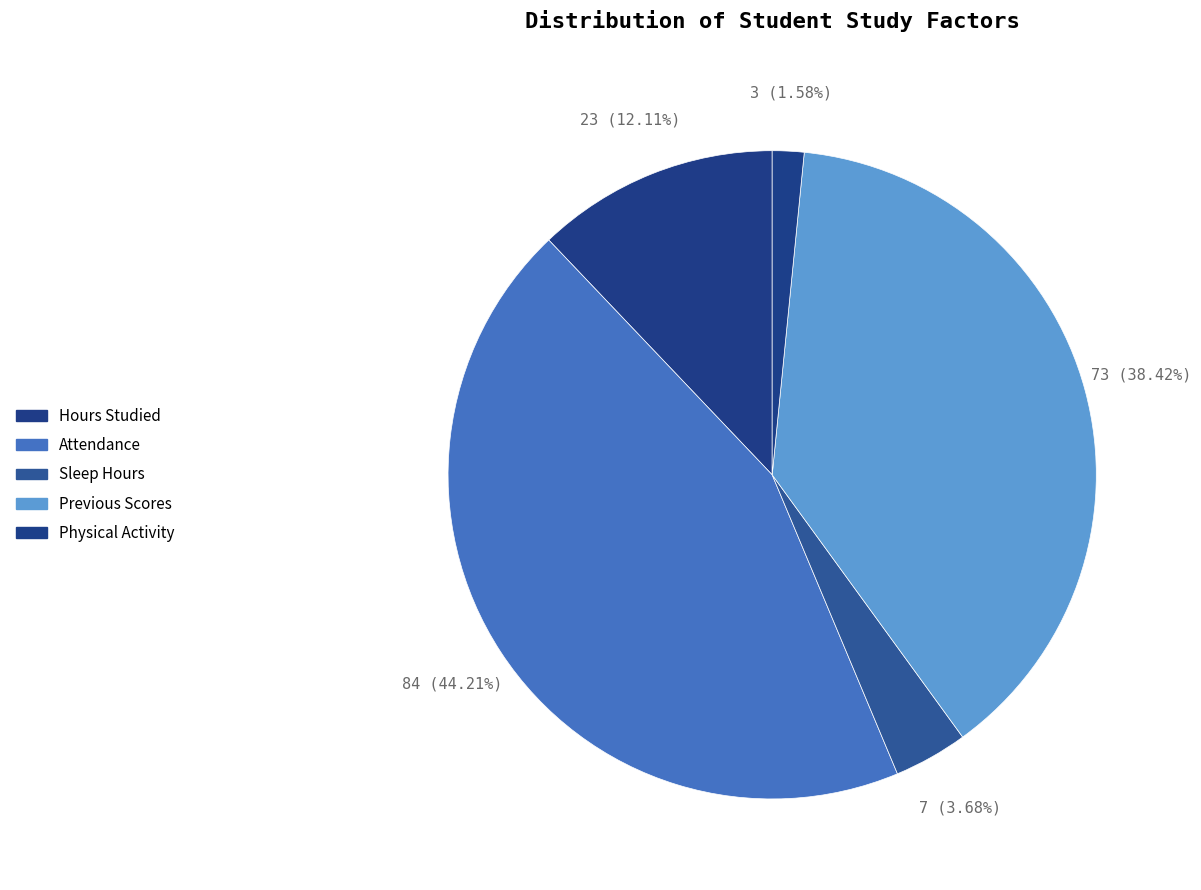

To the nearest percent, what is the difference between the largest and smallest slice percentages?

43%